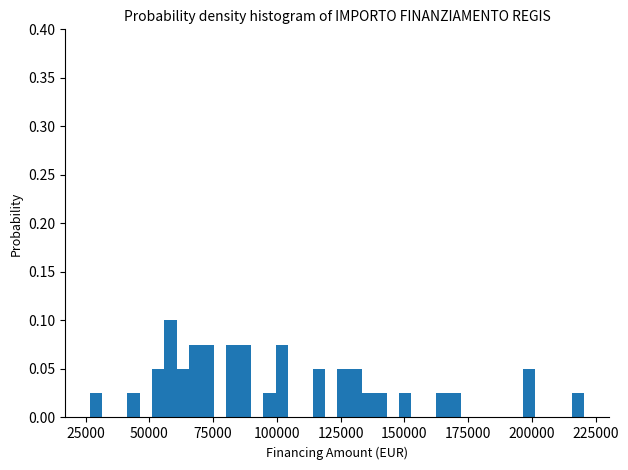

Around what value on the x-axis is the tallest bar? Give the approximate position of its centre, as read against the axis.

60000